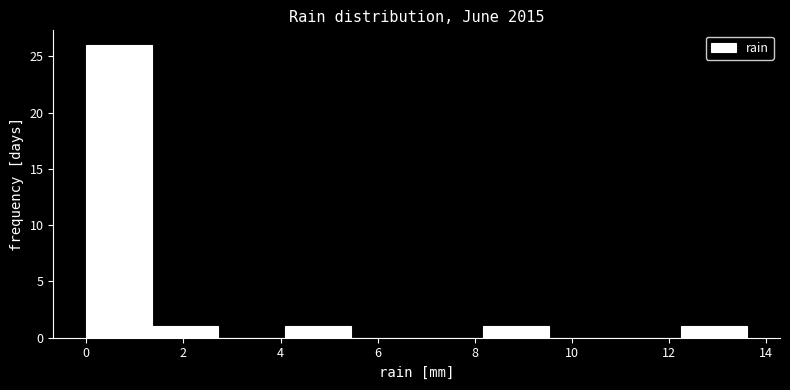

What is the height of the bar covering 8.16 to 9.52 on the x-axis? Neither the bar edges nor the heights are printed on the chart, so give them approximately, as read against the axes.

1